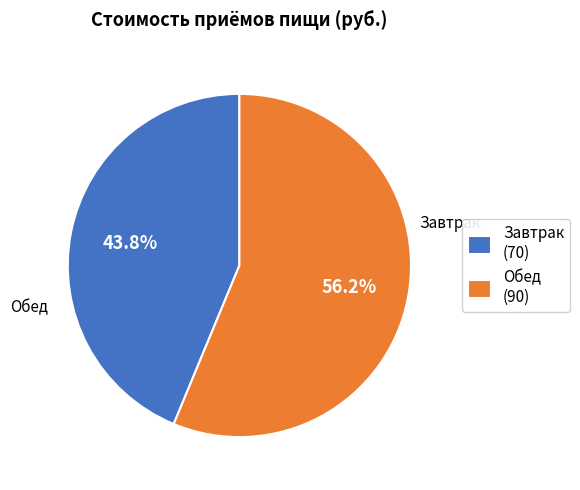

Count the number of slices in the pie.

2